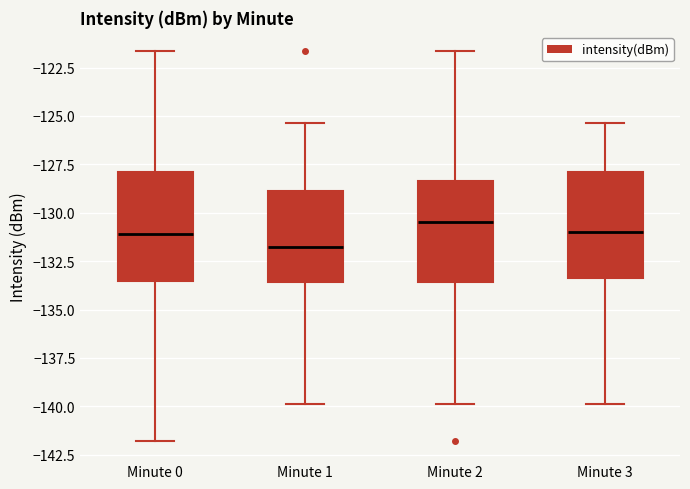

Which box has the lowest median line?

Minute 1